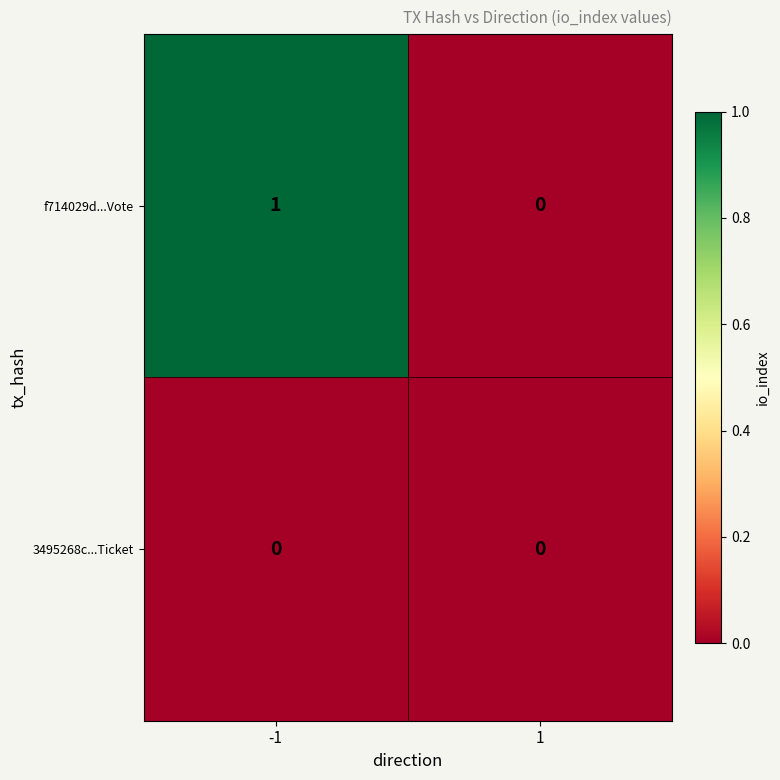

Reading right to left, transcribe all the data shown in this chart.

f714029d...Vote: 0	1
3495268c...Ticket: 0	0